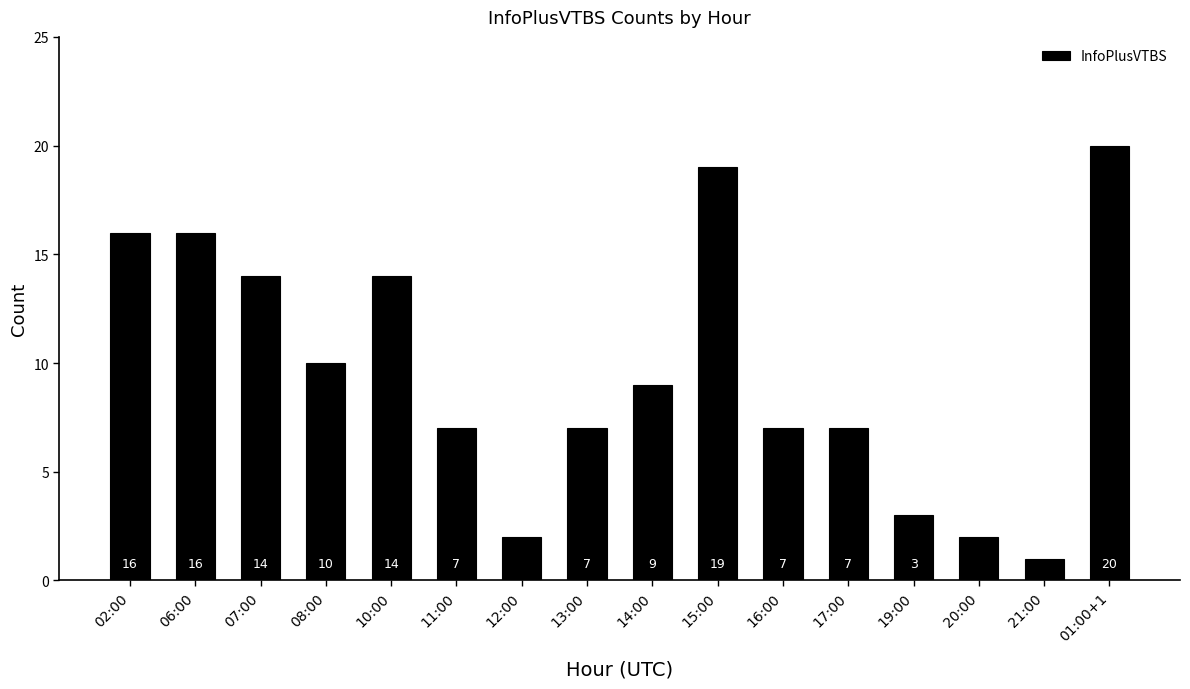

What is the label of the 7th bar from the right?

15:00